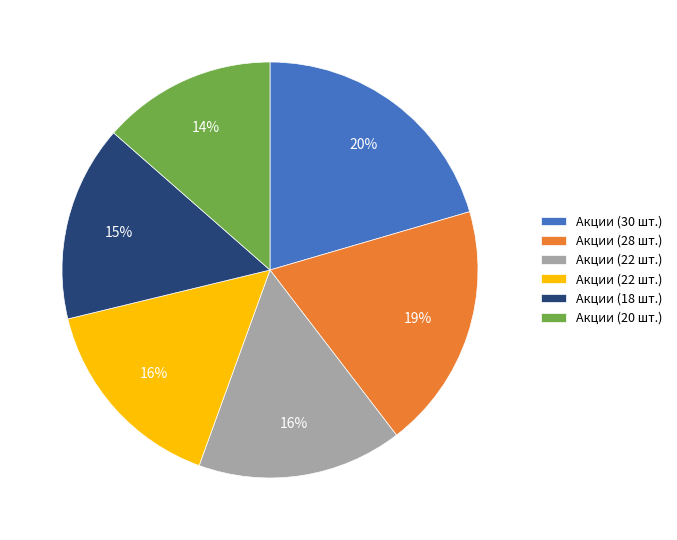

Does any single category account for the majority?

No